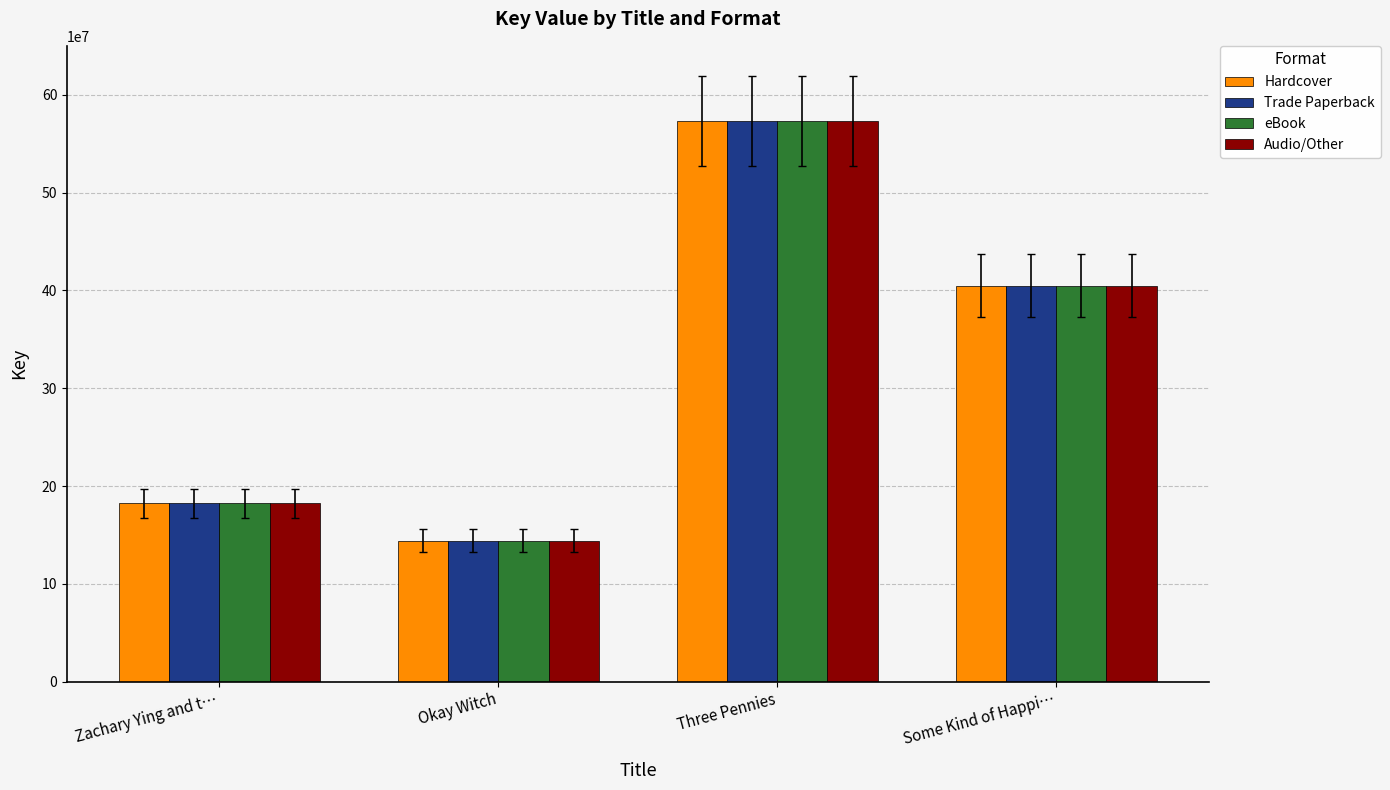

Where does the eBook series first go above 404955678?

Three Pennies